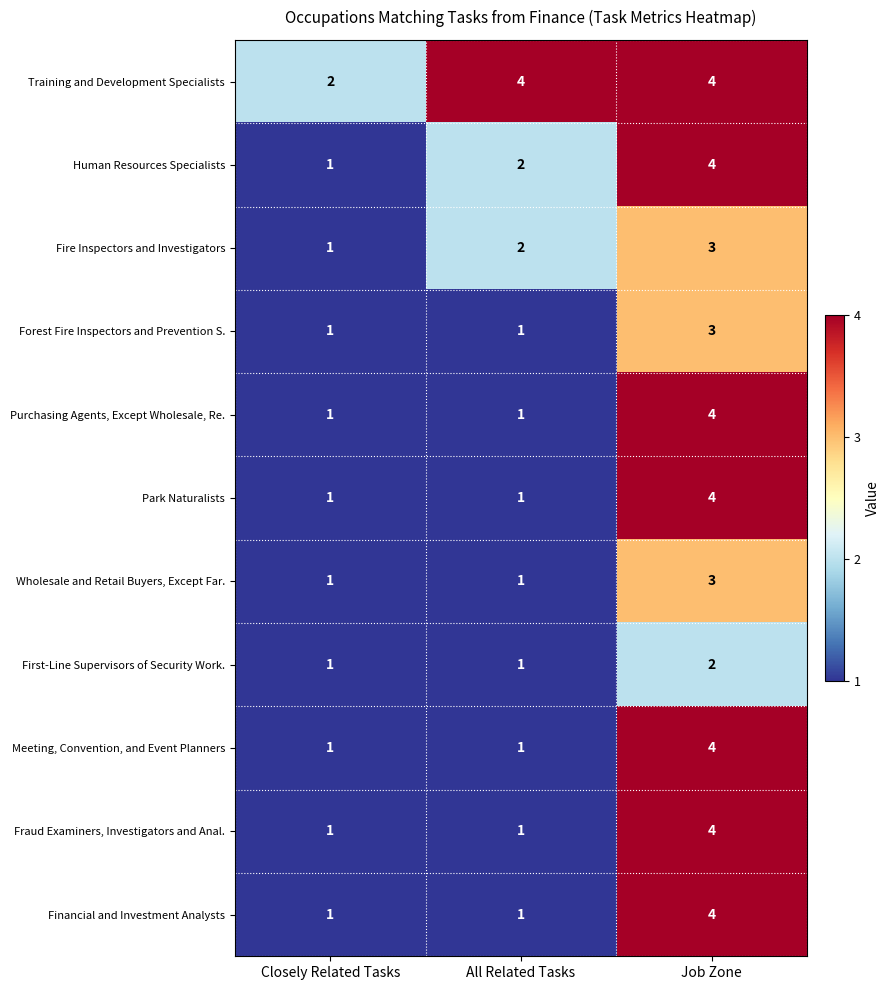

What is the maximum value for Training and Development Specialists?

4